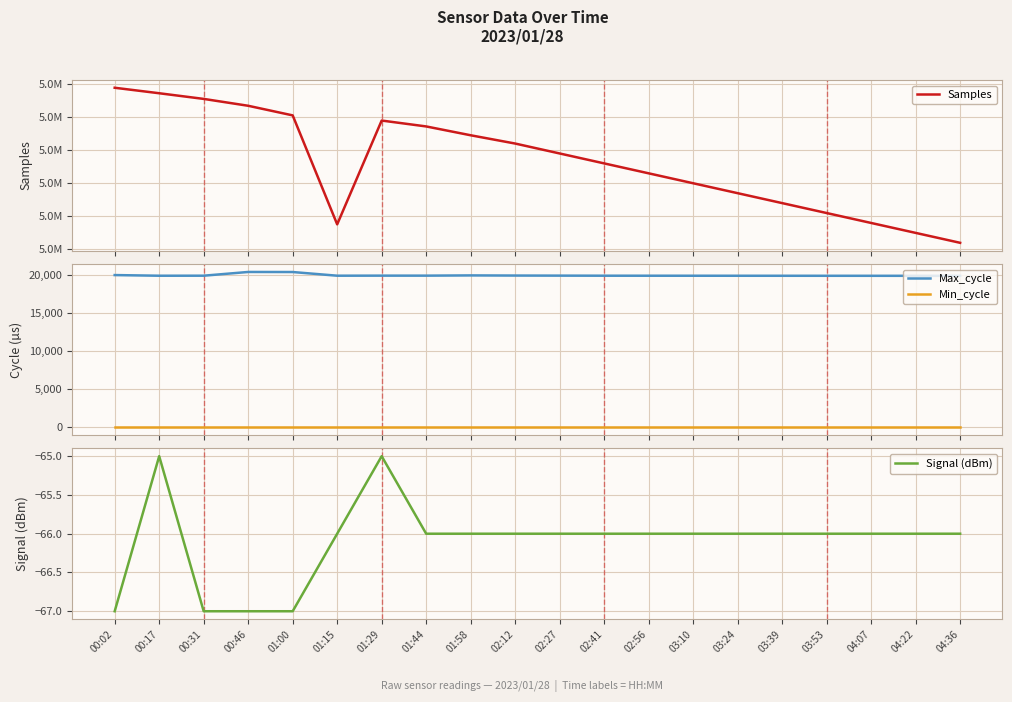

How many data points in Max_cycle are above 19911?

9